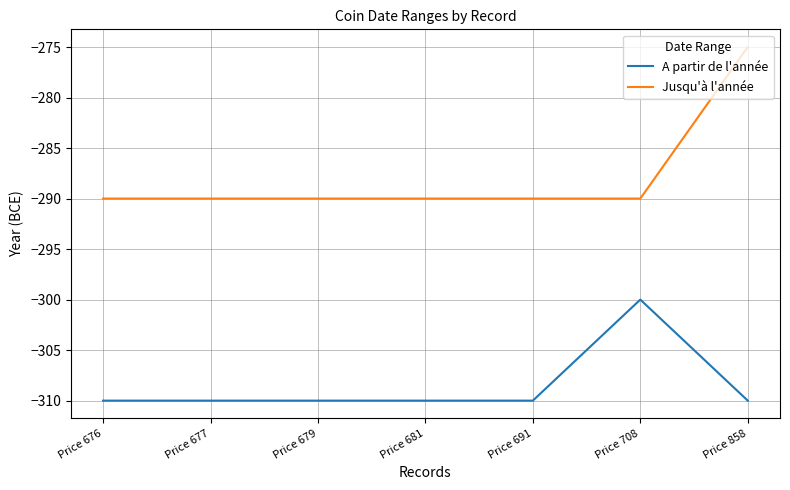

Which series has the widest spread of values?

Jusqu'à l'année